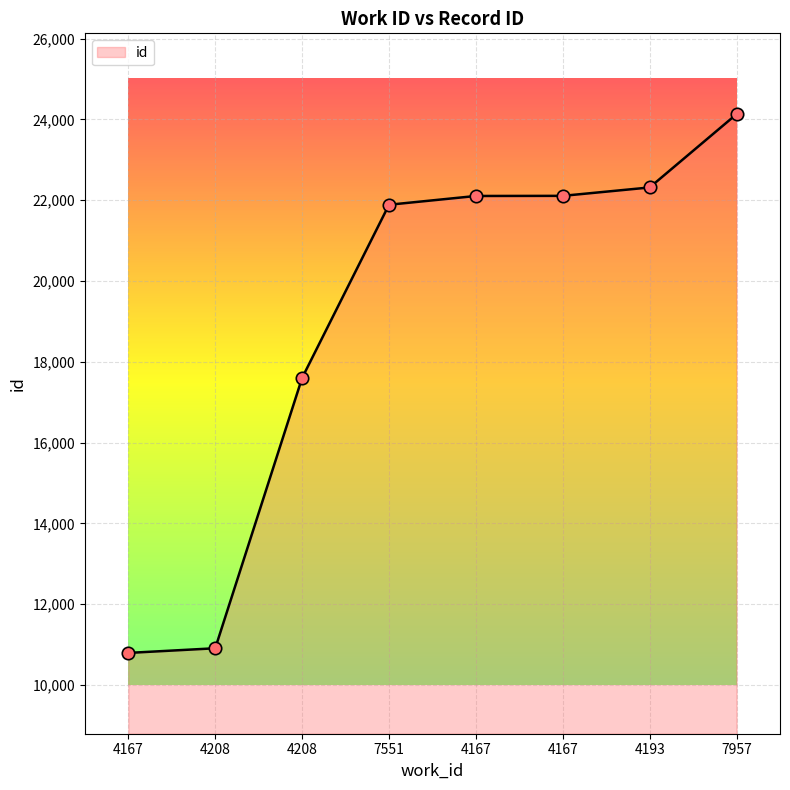

Does the chart have visible grid lines?

Yes